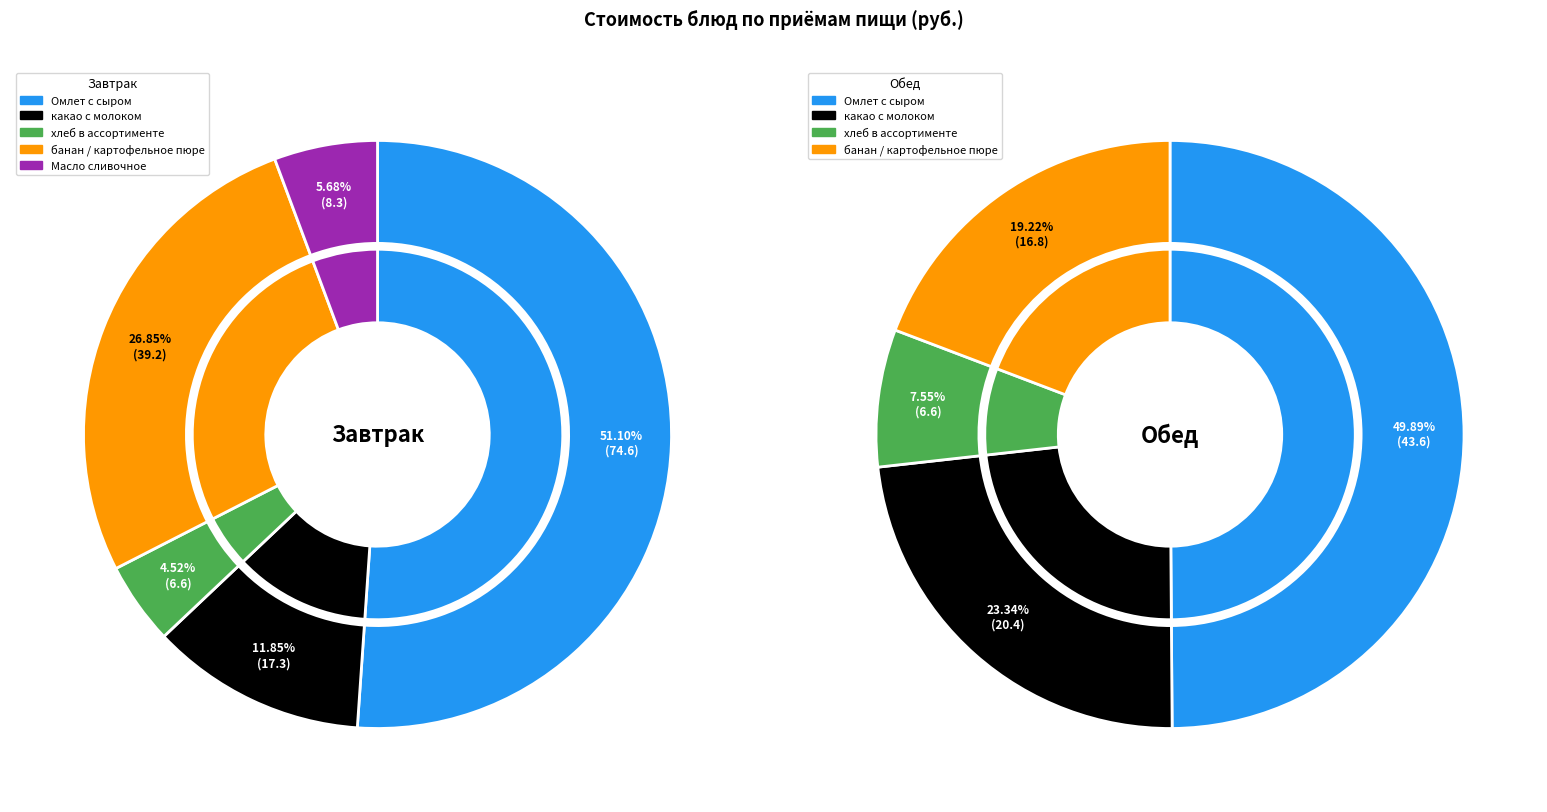

Is there any slice that represents more than half of the pie?

Yes